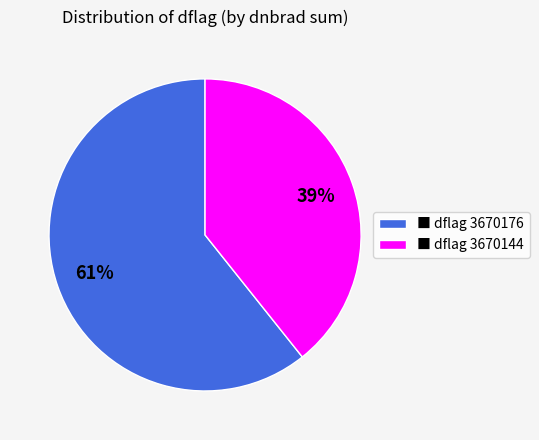

To the nearest percent, what portion does ■ dflag 3670144 represent?

39%